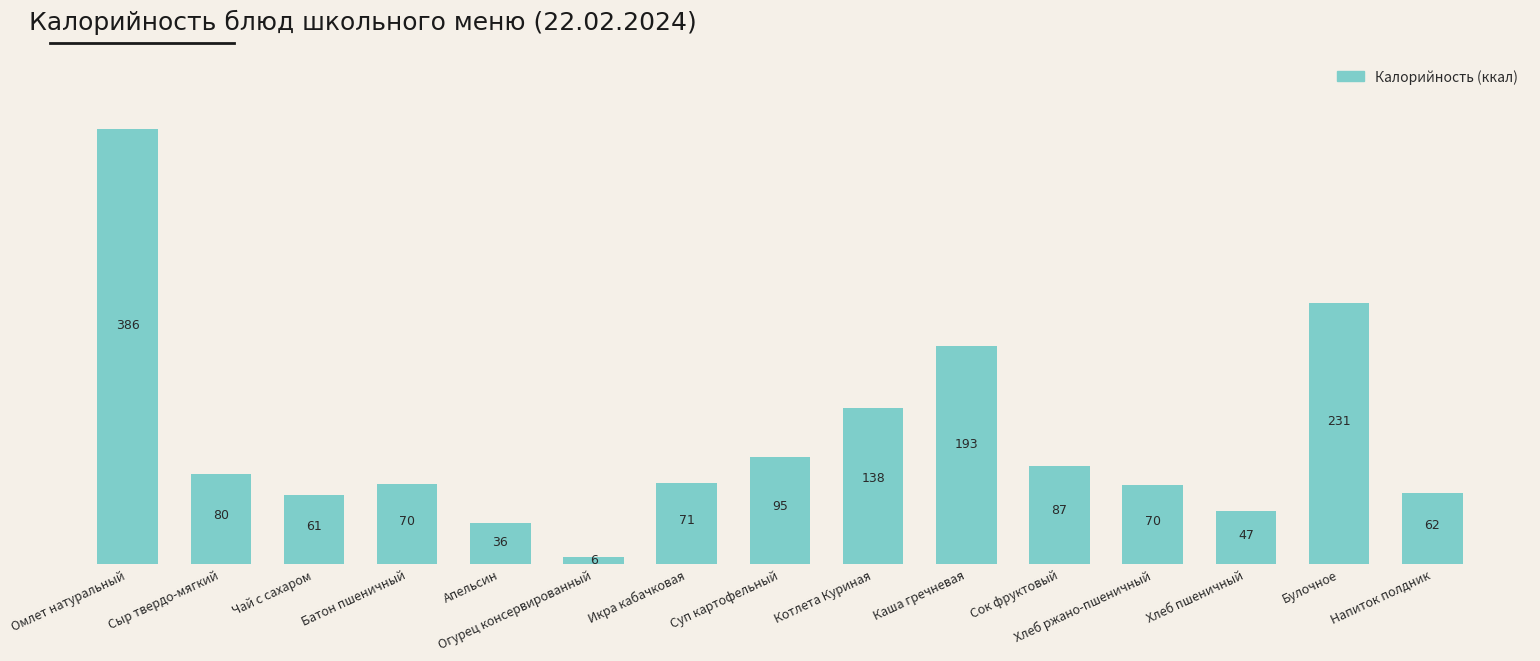

What value does the data have at Огурец консервированный?

6.2